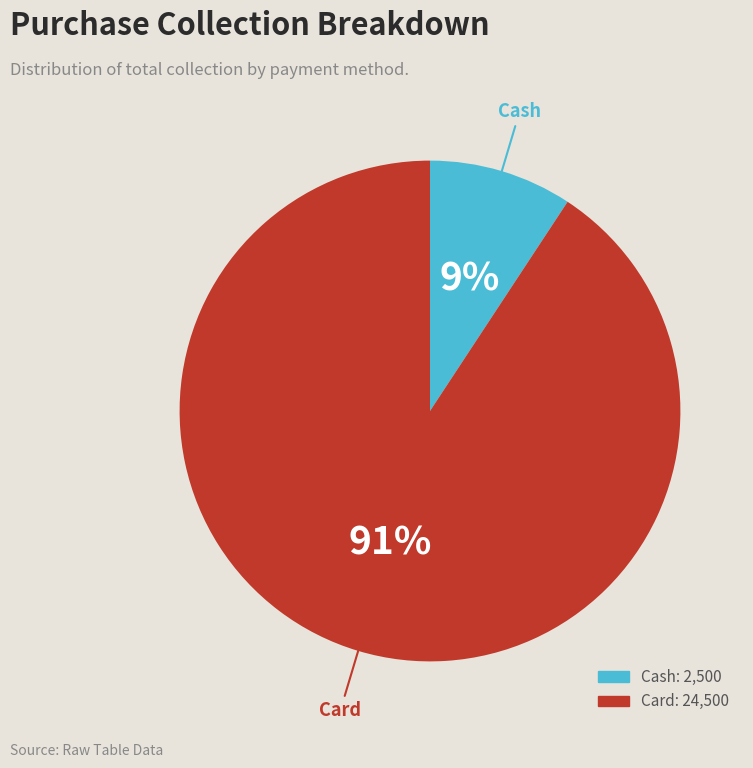

To the nearest percent, what percentage of the pie is Card?

91%